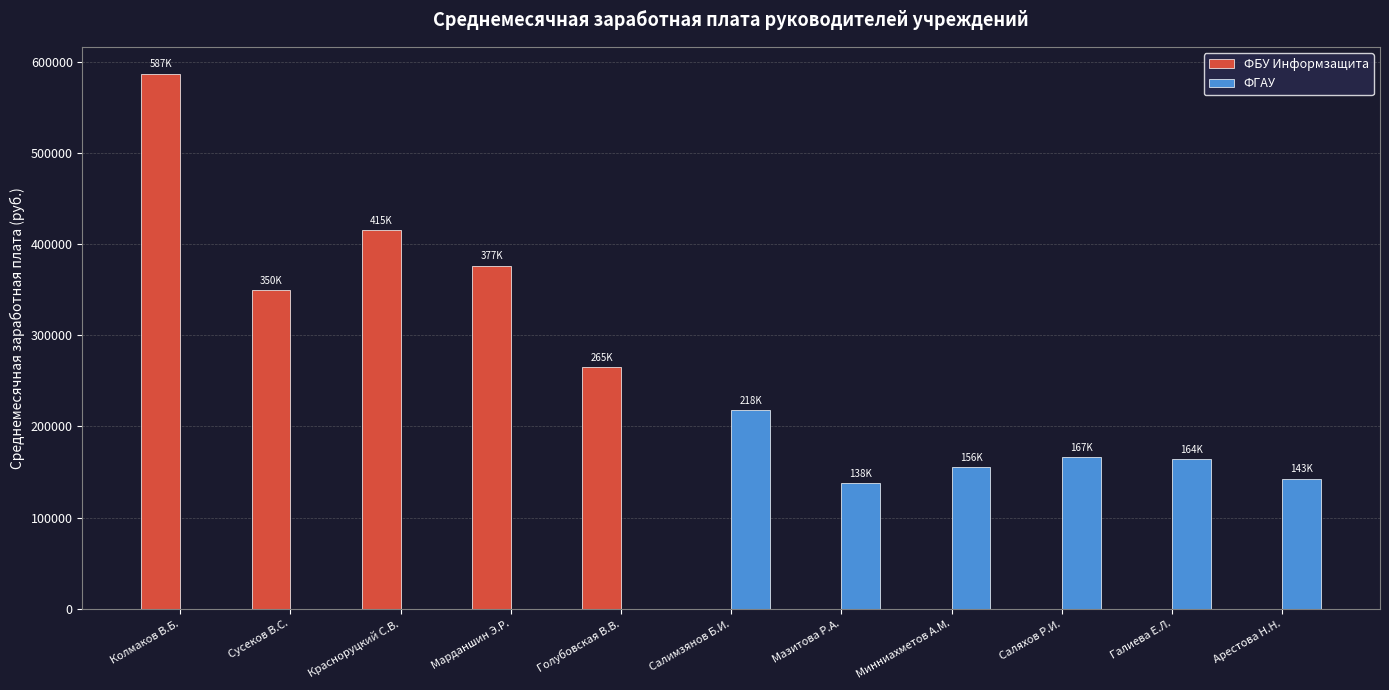

Between Колмаков В.Б. and Красноруцкий С.В., which series saw the biggest shift?

ФБУ Информзащита